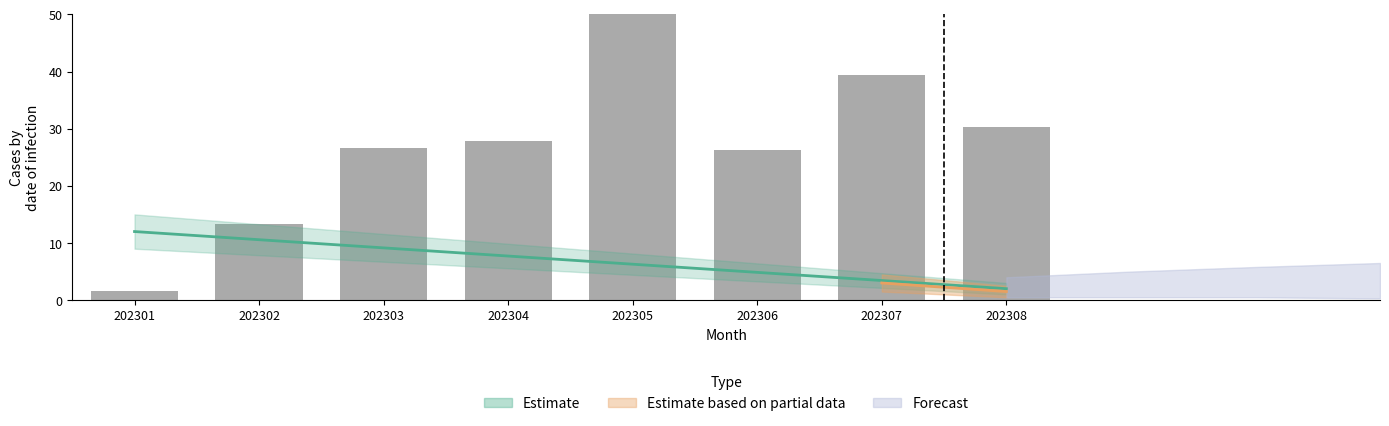

Reading left to right, extract all data points from this chart.

202301=1.5	202302=13.3	202303=26.7	202304=27.8	202305=50.0	202306=26.3	202307=39.4	202308=30.3